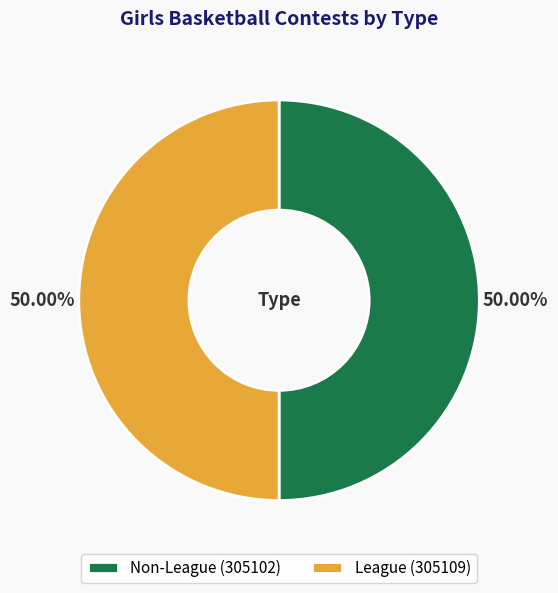

Is the sum of League and Non-League greater than half?

Yes